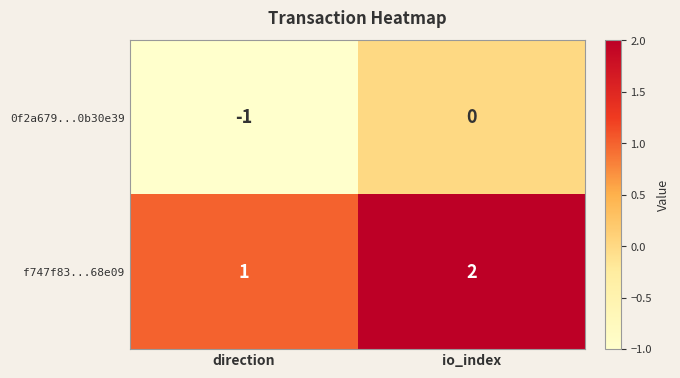

Rank the series by their maximum value, from lowest to highest.

0f2a679...0b30e39, f747f83...68e09